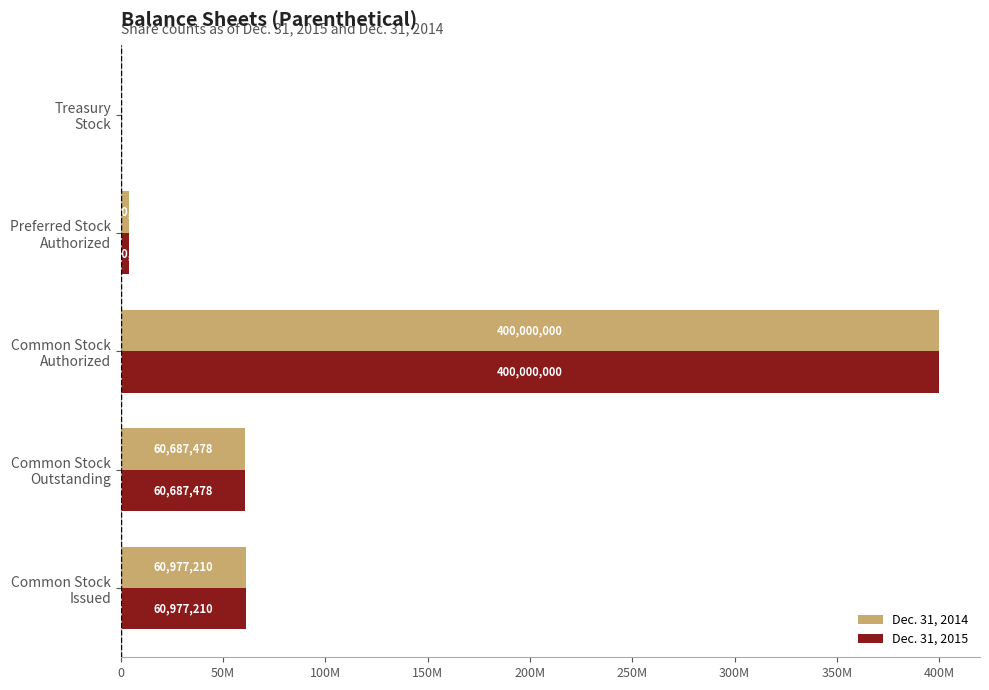

What are all the series names shown in the legend?

Dec. 31, 2014, Dec. 31, 2015